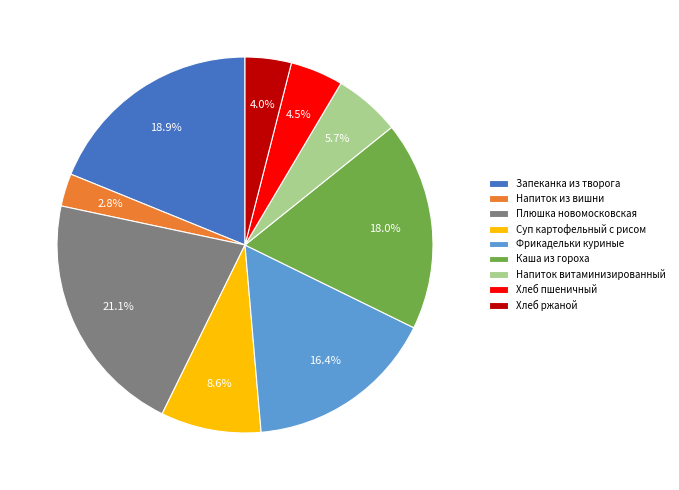

To the nearest percent, what is the difference between the Плюшка новомосковская and Хлеб ржаной slice percentages?

17%